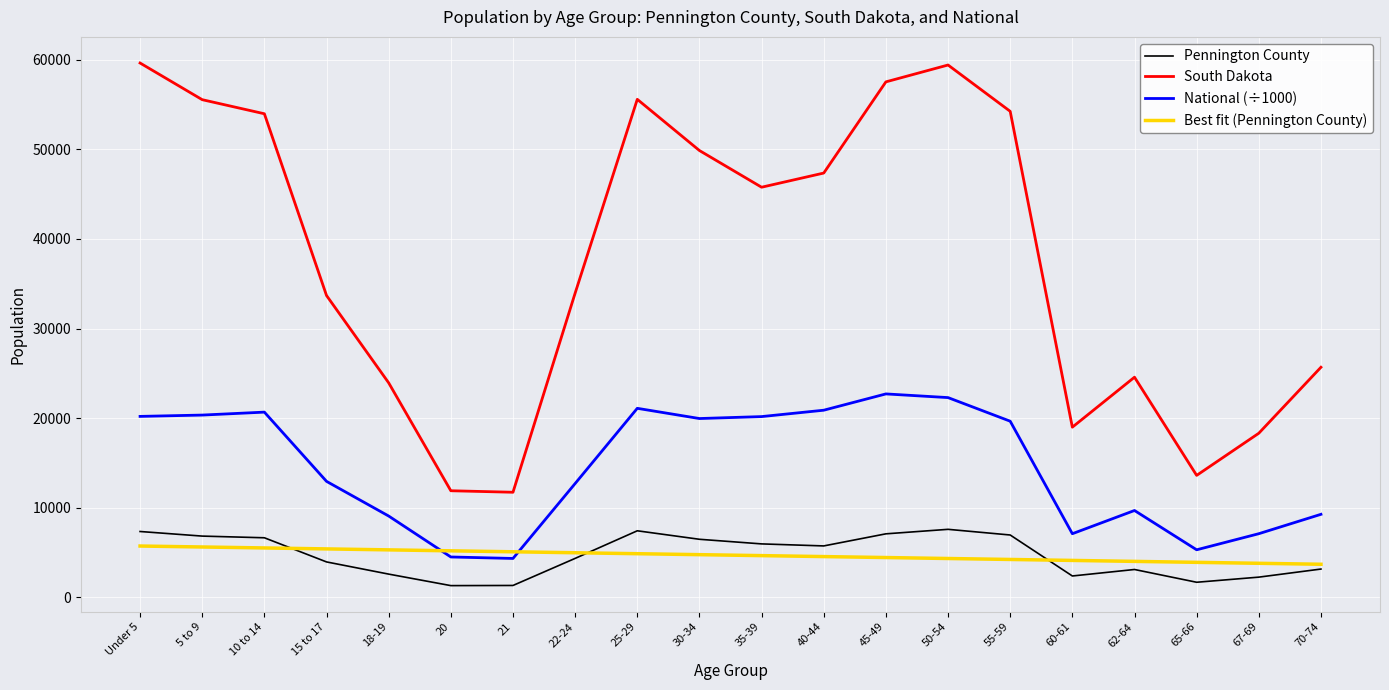

Rank the series at 50-54 from highest to lowest value.

South Dakota, National (÷1000), Pennington County, Best fit (Pennington County)